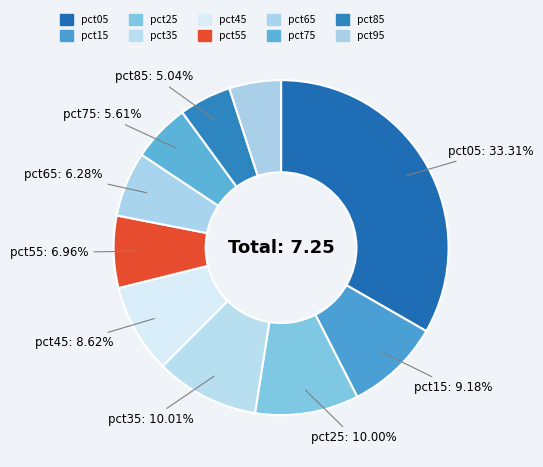

To the nearest percent, what is the difference between the largest and smallest slice percentages?

28%